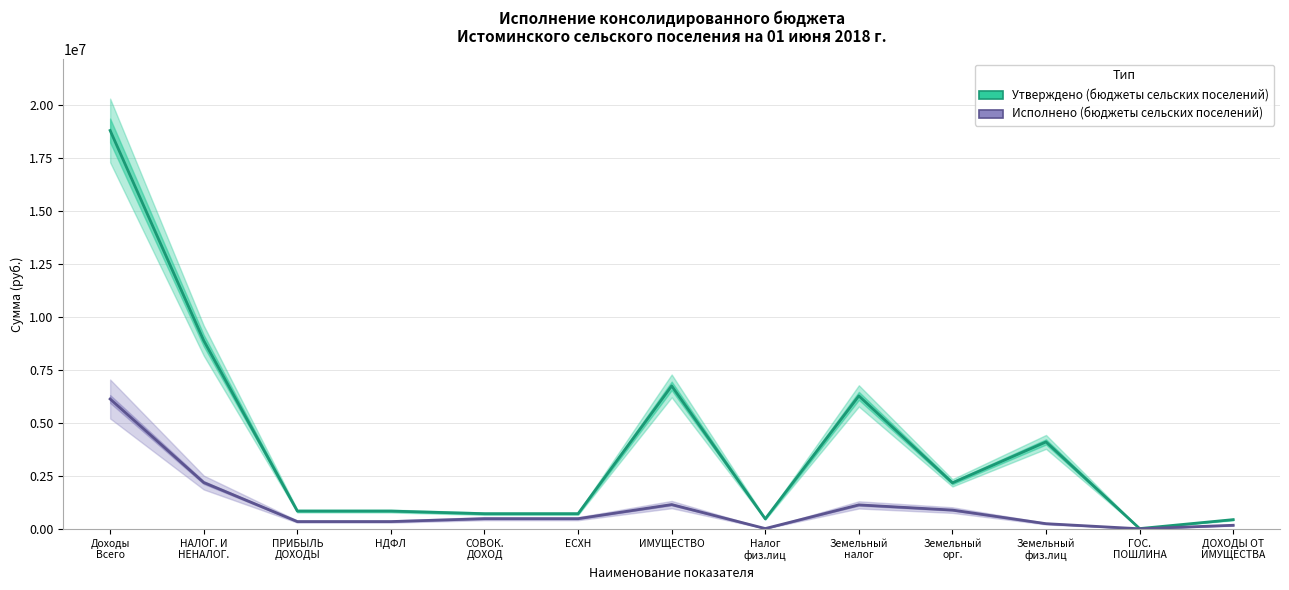

At which category does бюджеты сельских поселений (Исполнено) reach its first local valley?

Налог
физ.лиц